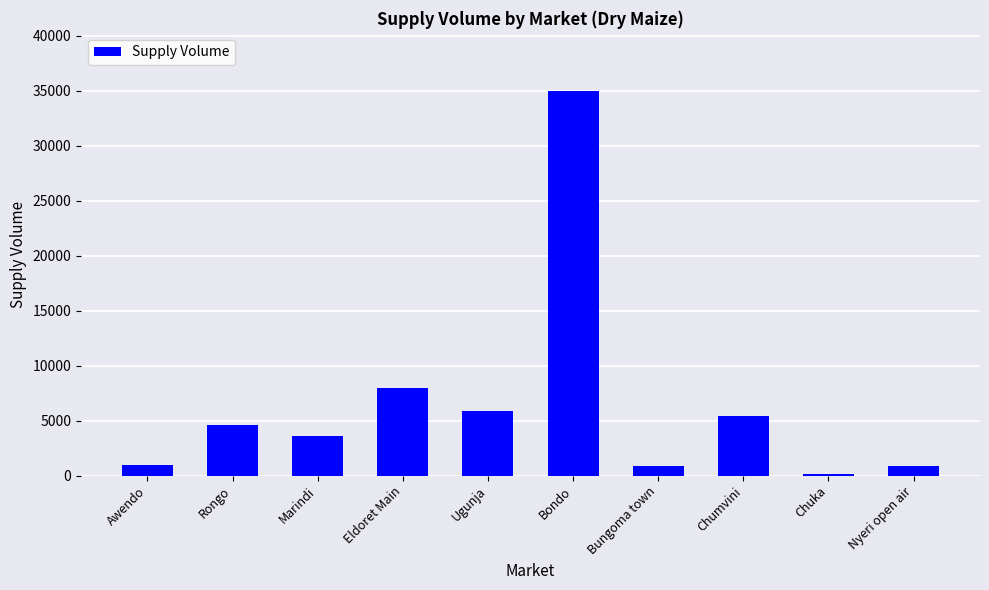

What is the minimum value shown in the chart?

180